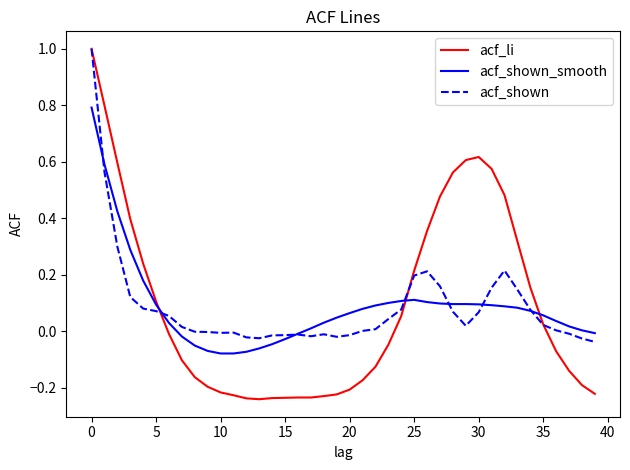

What is the maximum value shown in the chart?

1.0